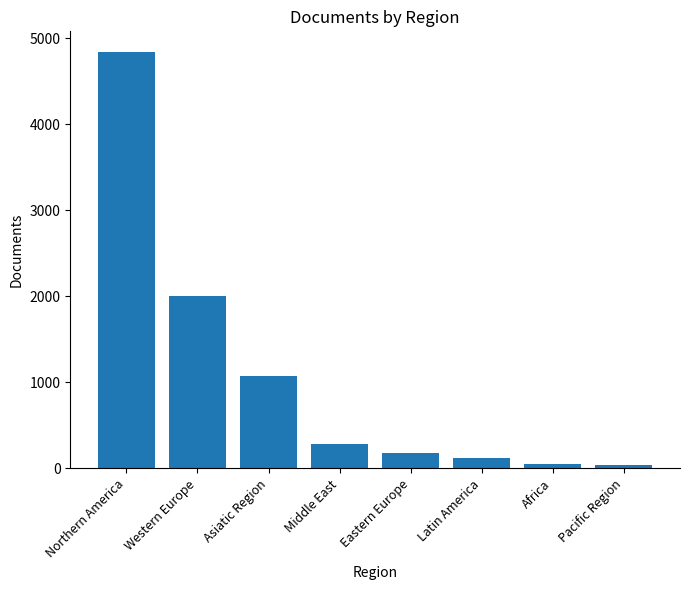

What is the minimum value shown in the chart?

35